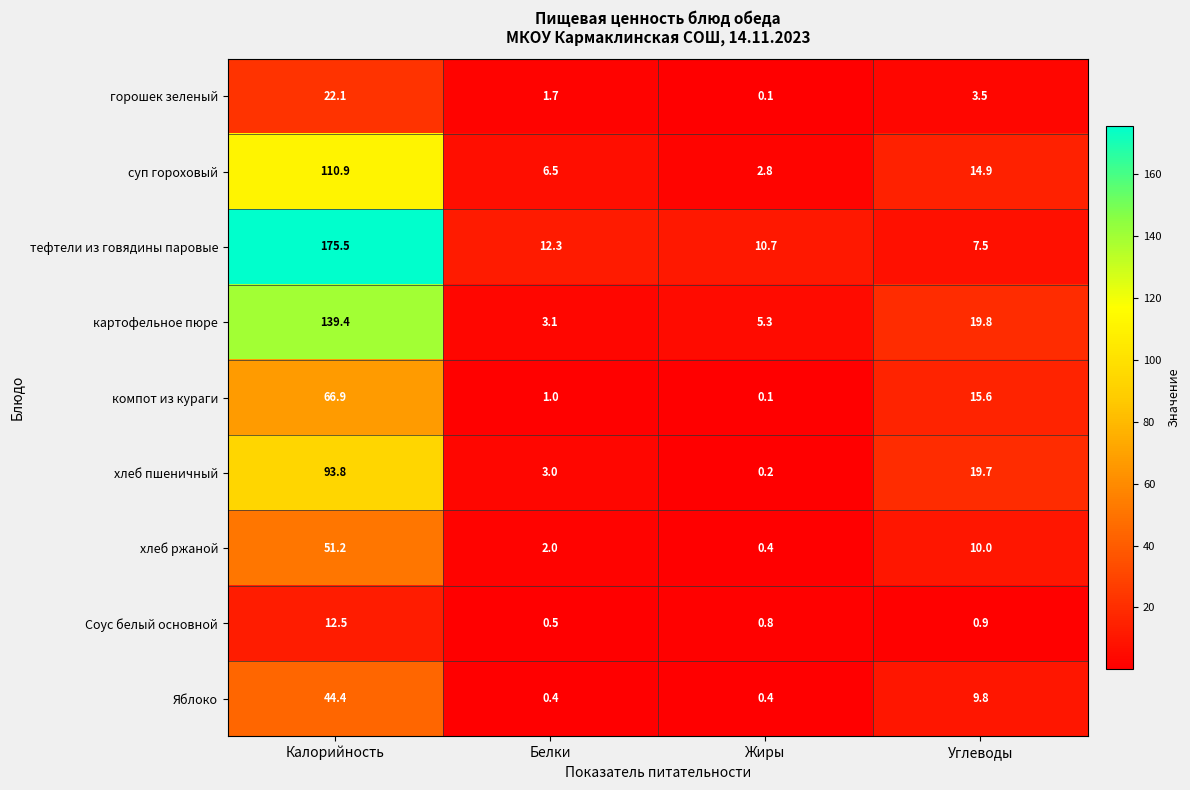

What is the sum of the Яблоко values at Жиры and Калорийность?

44.8